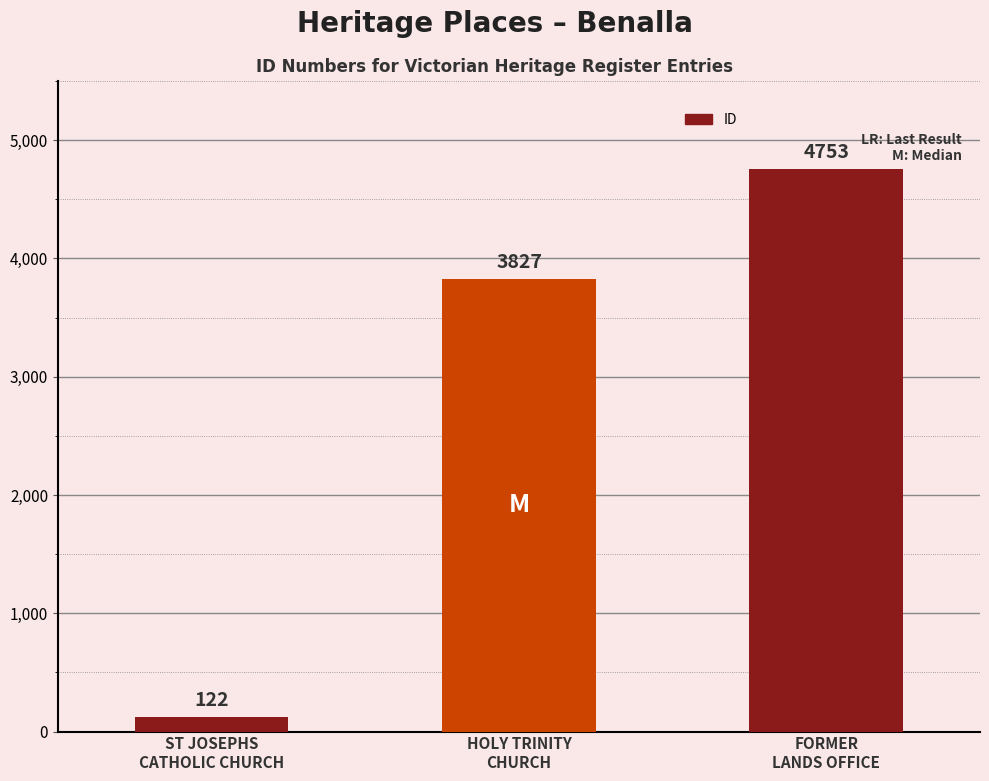

What is the change in value from ST JOSEPHS
CATHOLIC CHURCH to FORMER
LANDS OFFICE?

+4631